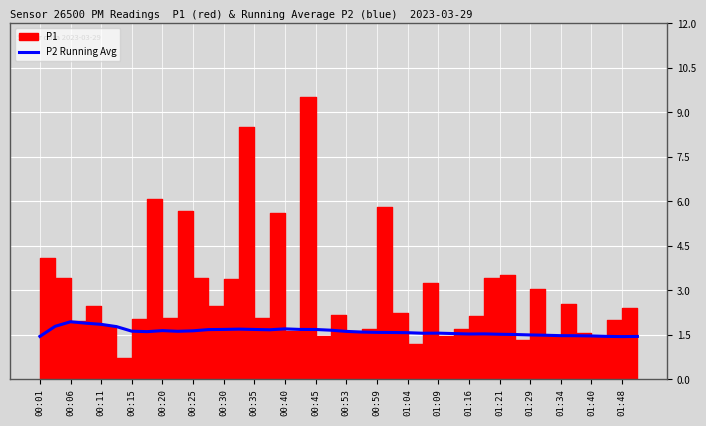

True or false: P2 Running Avg has a value of 1.5 at 01:29.

True